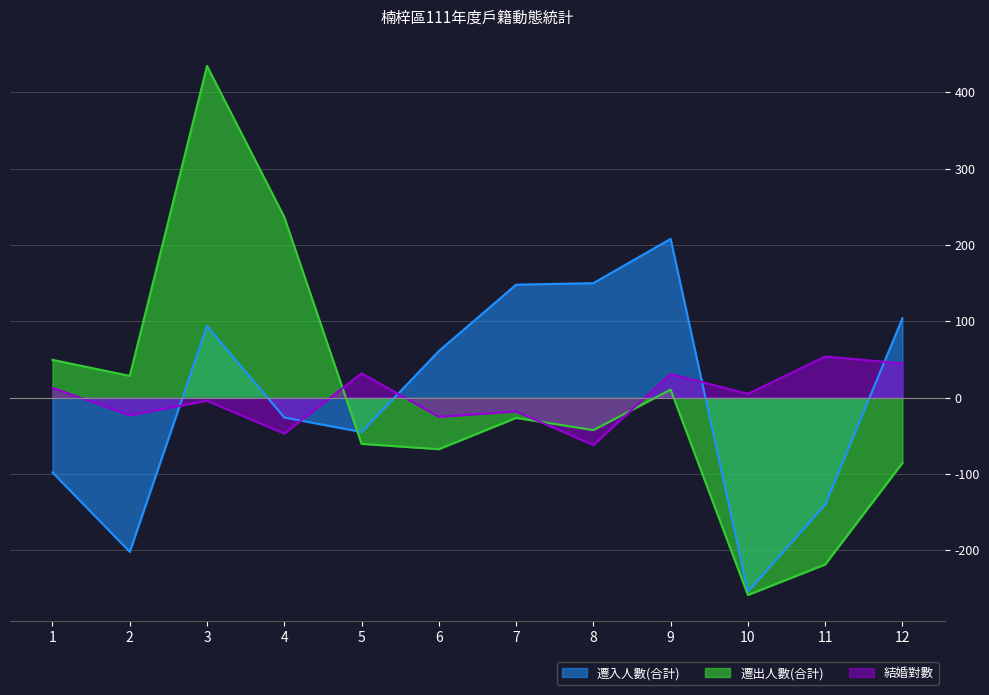

How many interior local valleys does the 遷入人數(合計) series have?

3